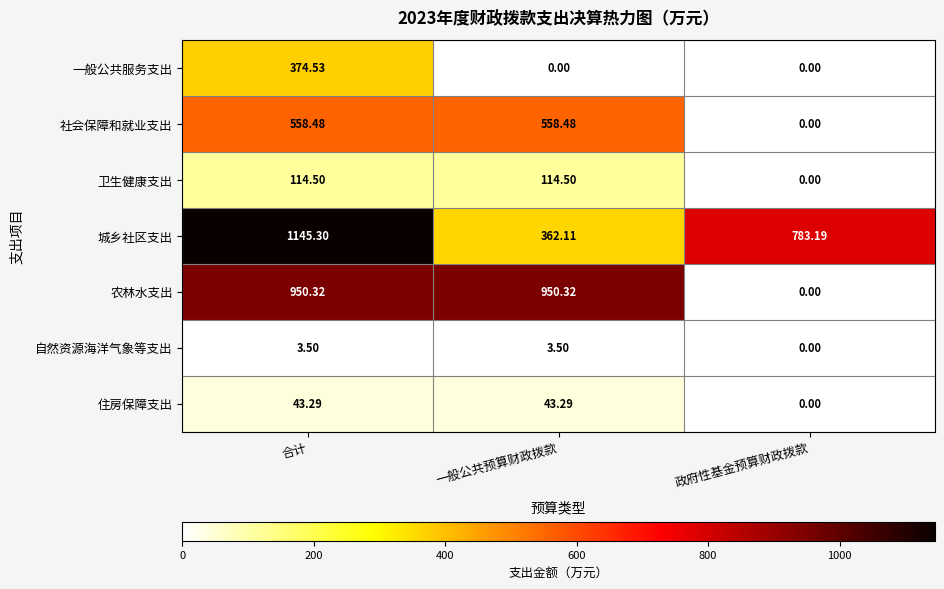

At which category does the chart reach its peak across all series?

合计